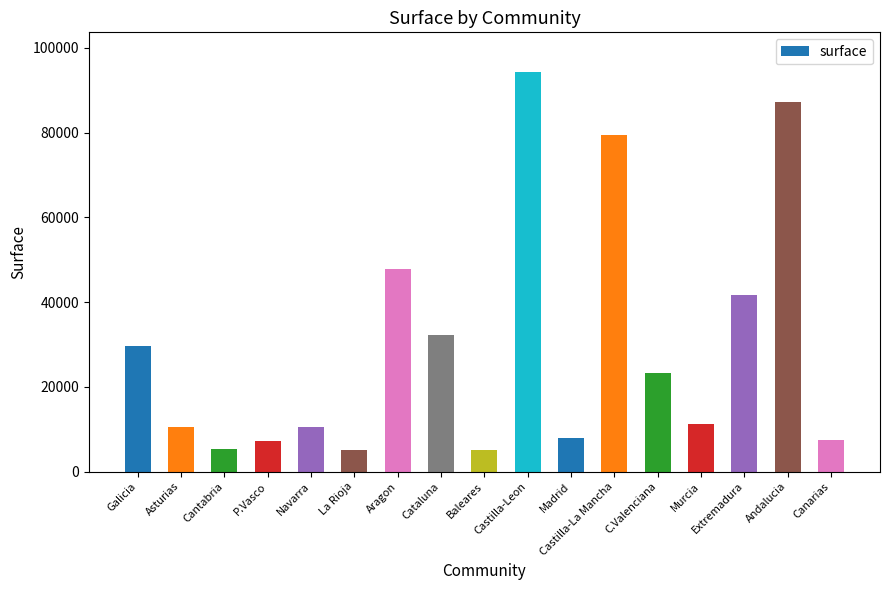

What is the approximate value at Aragon?

47719